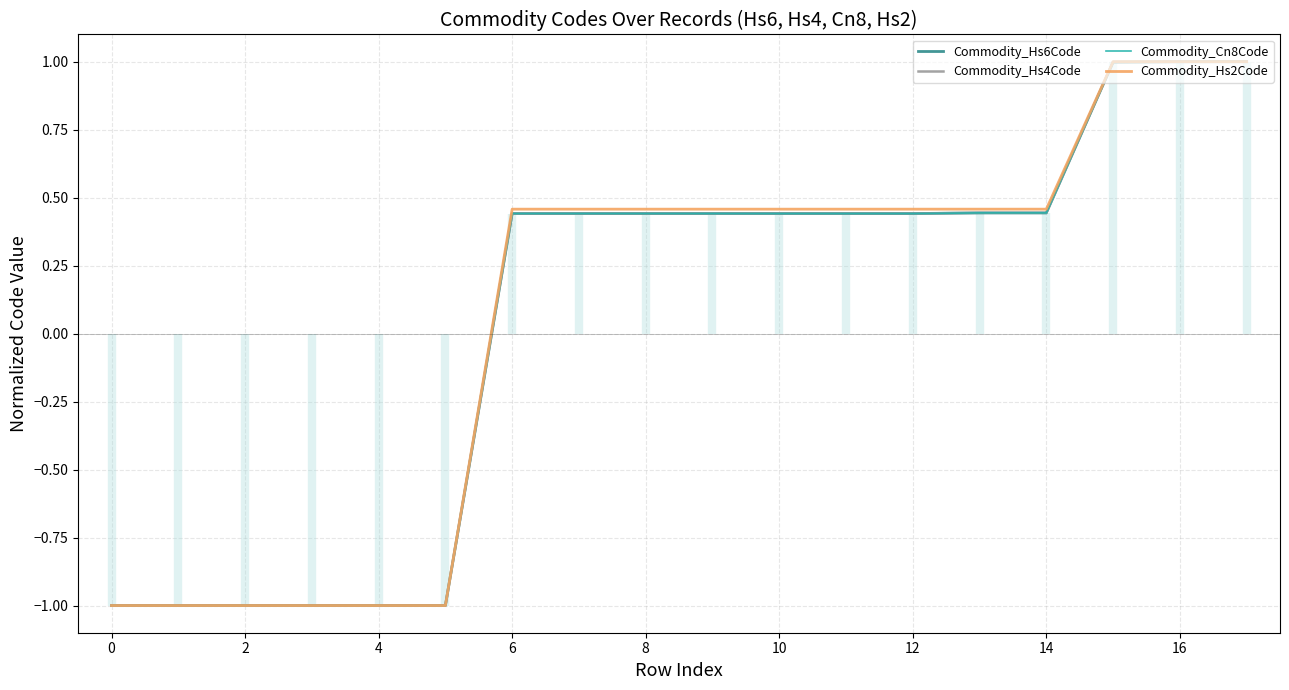

The value of Commodity_Hs4Code at 16 is 0.1. True or false?

False